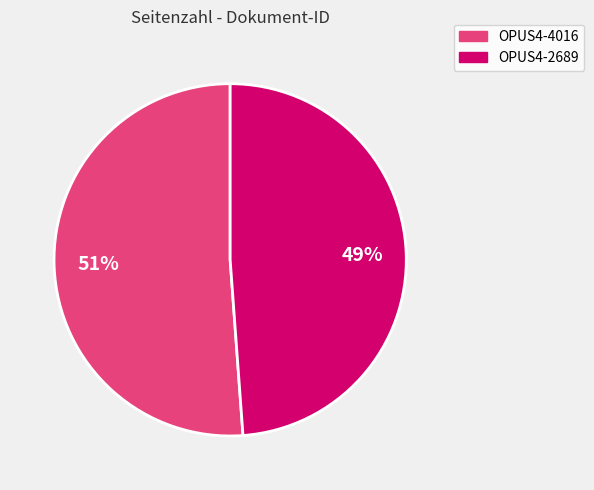

Which has a higher value, OPUS4-4016 or OPUS4-2689?

OPUS4-4016